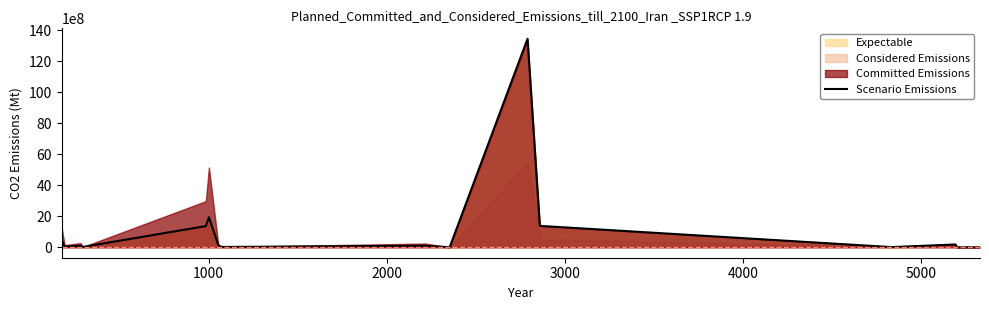

How many interior local valleys (lower than both neighbors) does the data have?

6